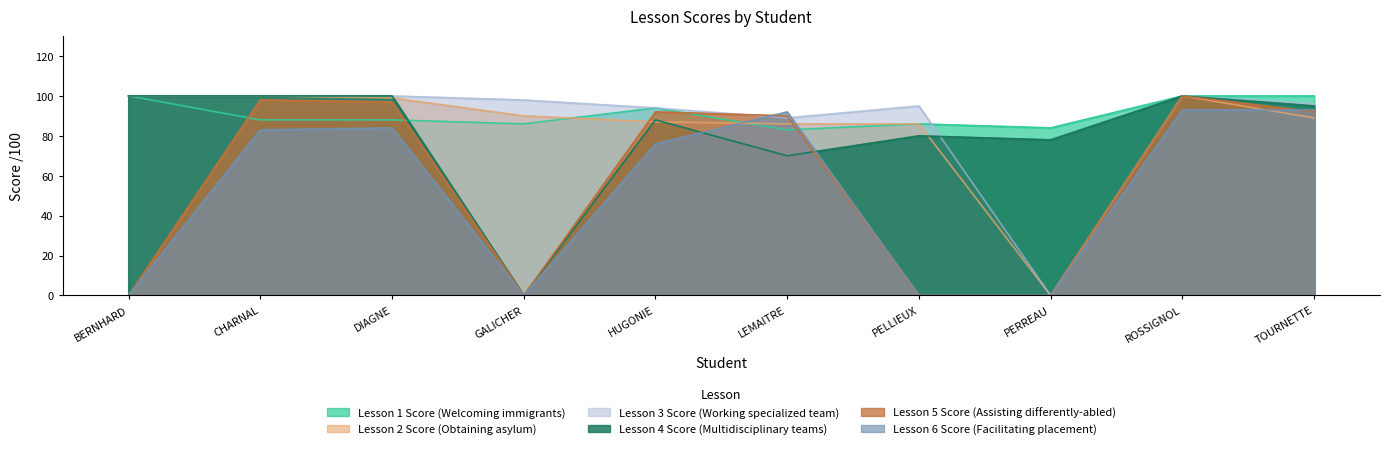

Which series has the largest range (max minus min)?

Lesson 2 Score (Obtaining asylum)